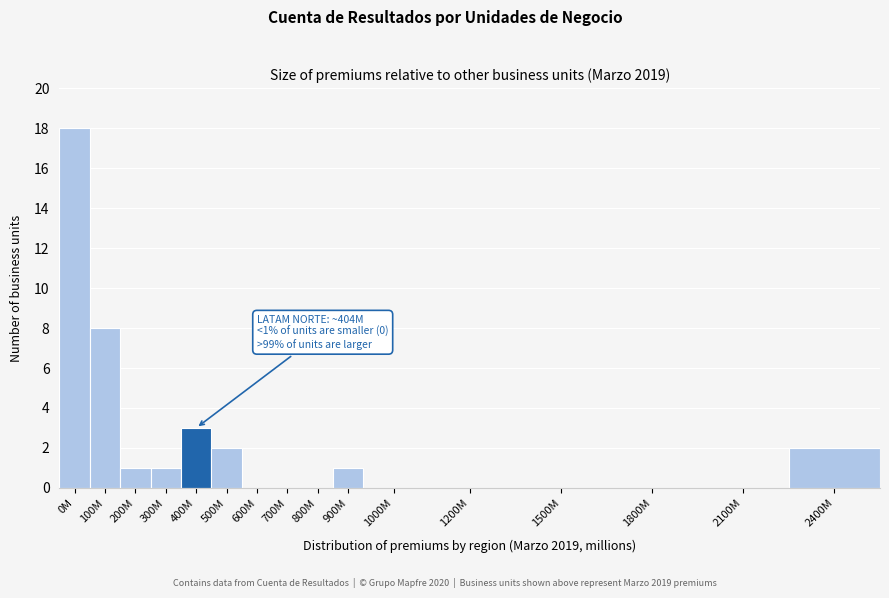

Reading left to right, what are all the values shown in this chart?

0M=18	100M=8	200M=1	300M=1	400M=3	500M=2	600M=0	700M=0	800M=0	900M=1	1000M=0	1200M=0	1500M=0	1800M=0	2100M=0	2400M=2